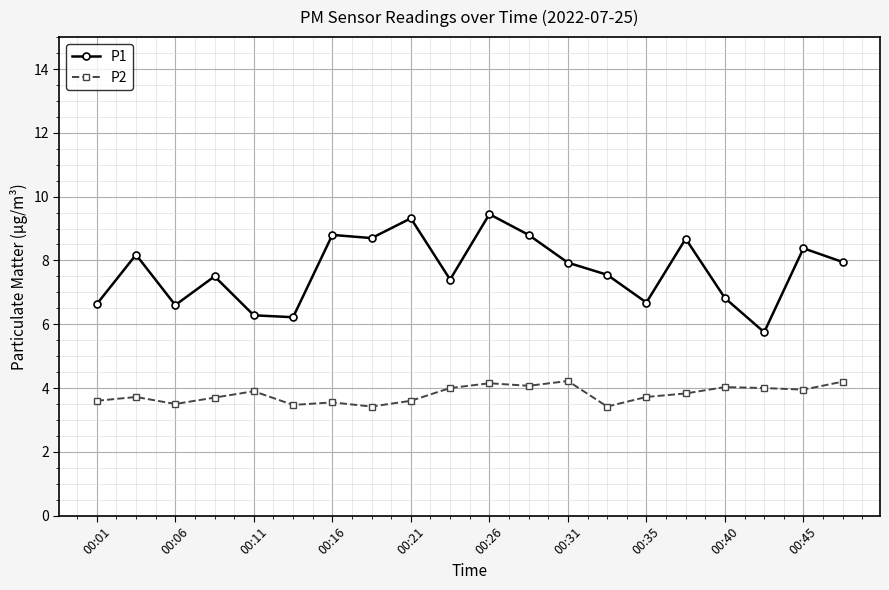

Which series has the widest spread of values?

P1